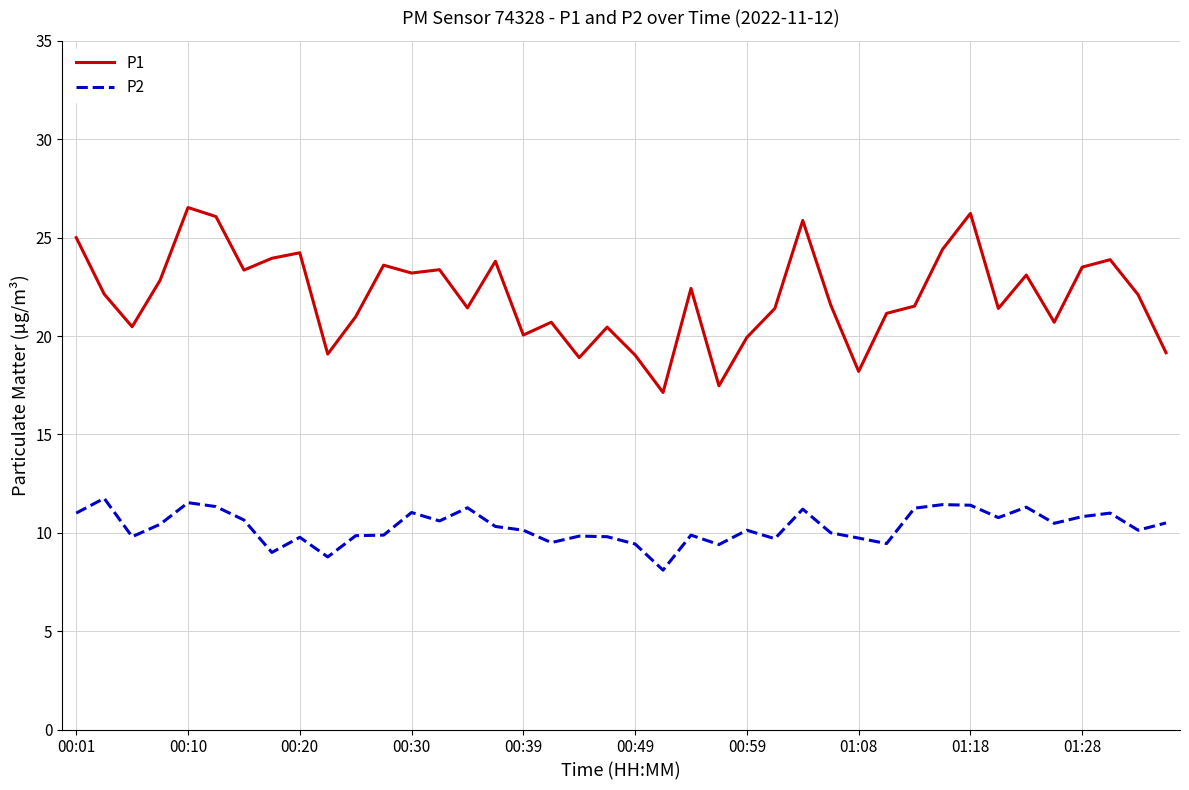

Which series has the largest total across all categories?

P1